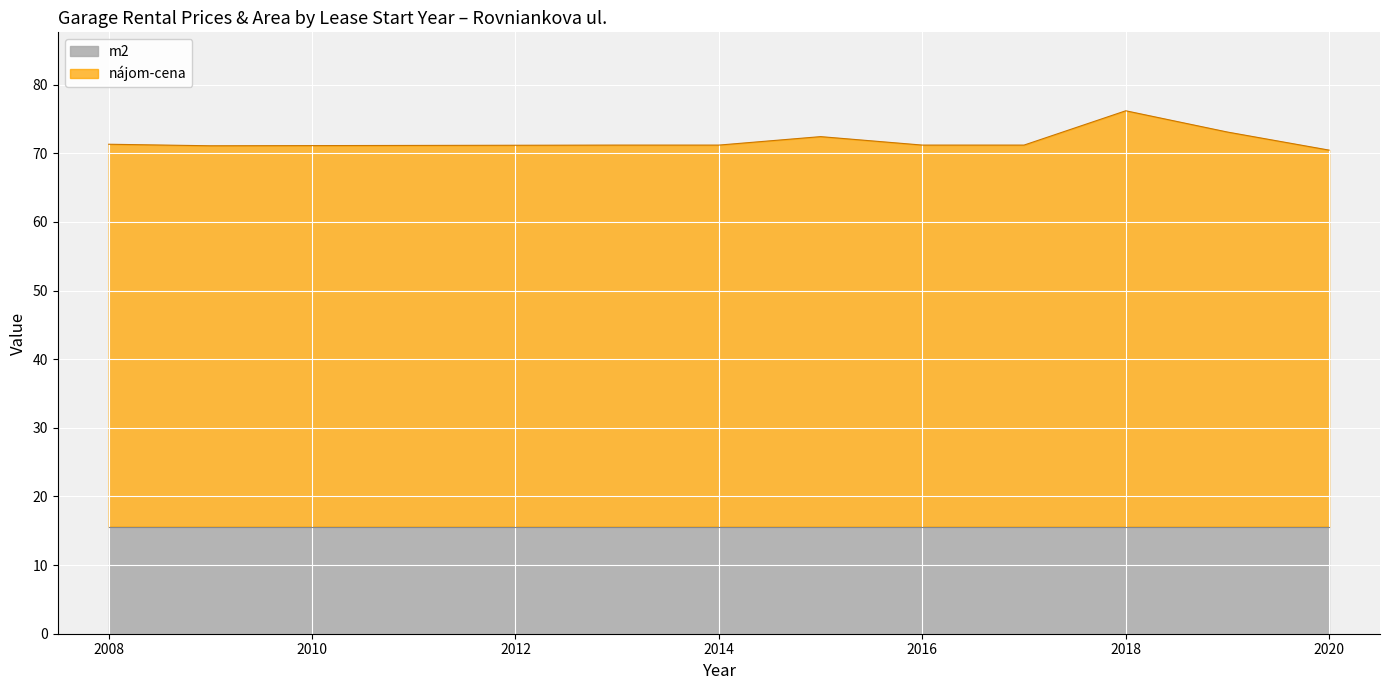

True or false: m2 and nájom-cena intersect in this chart.

False